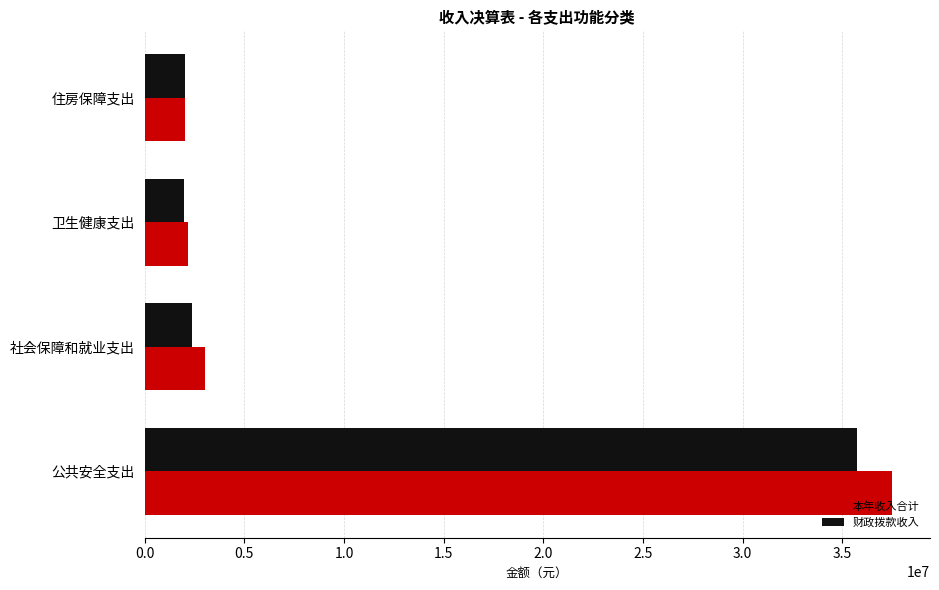

What value does the 本年收入合计 series have at 住房保障支出?

2050300.0